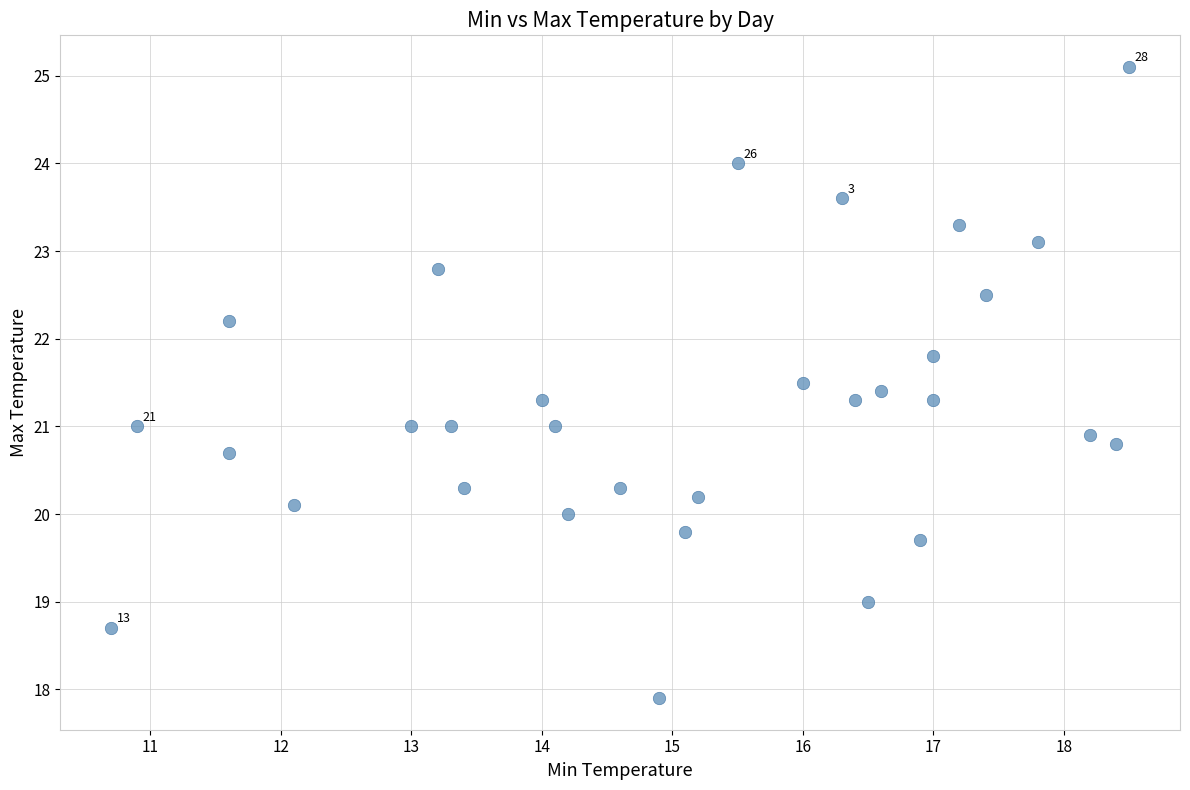

What is the range of Y values (max minus min)?

7.2